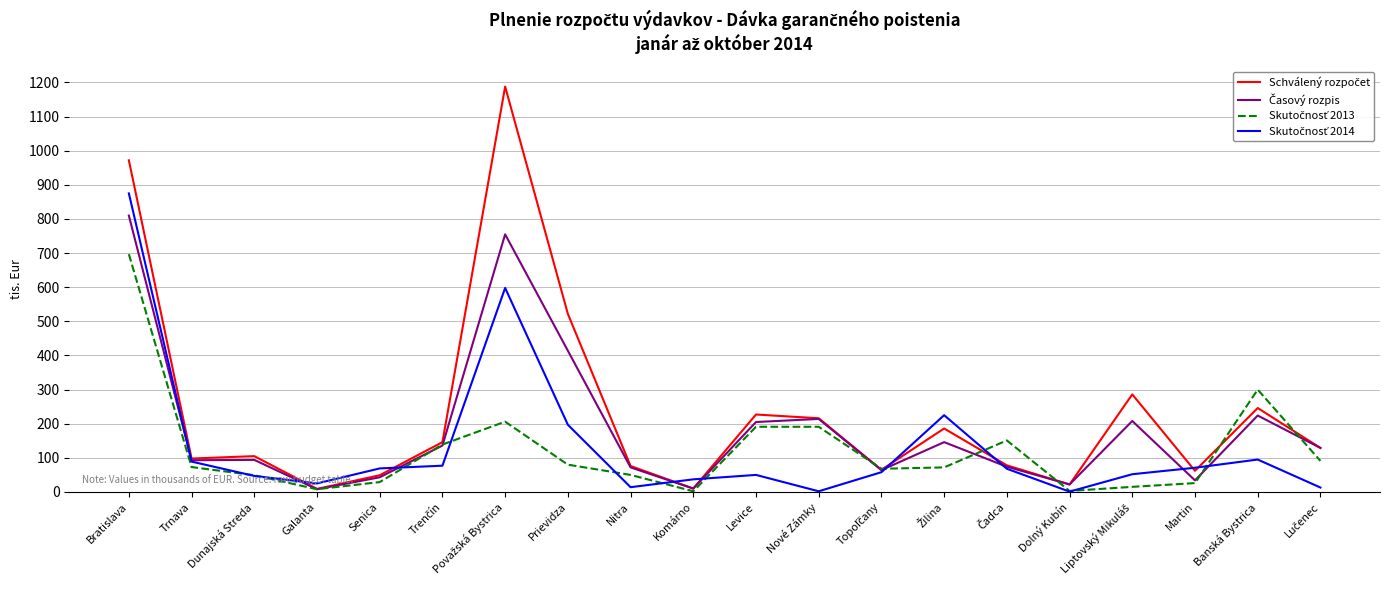

How many lines are shown in the chart?

4